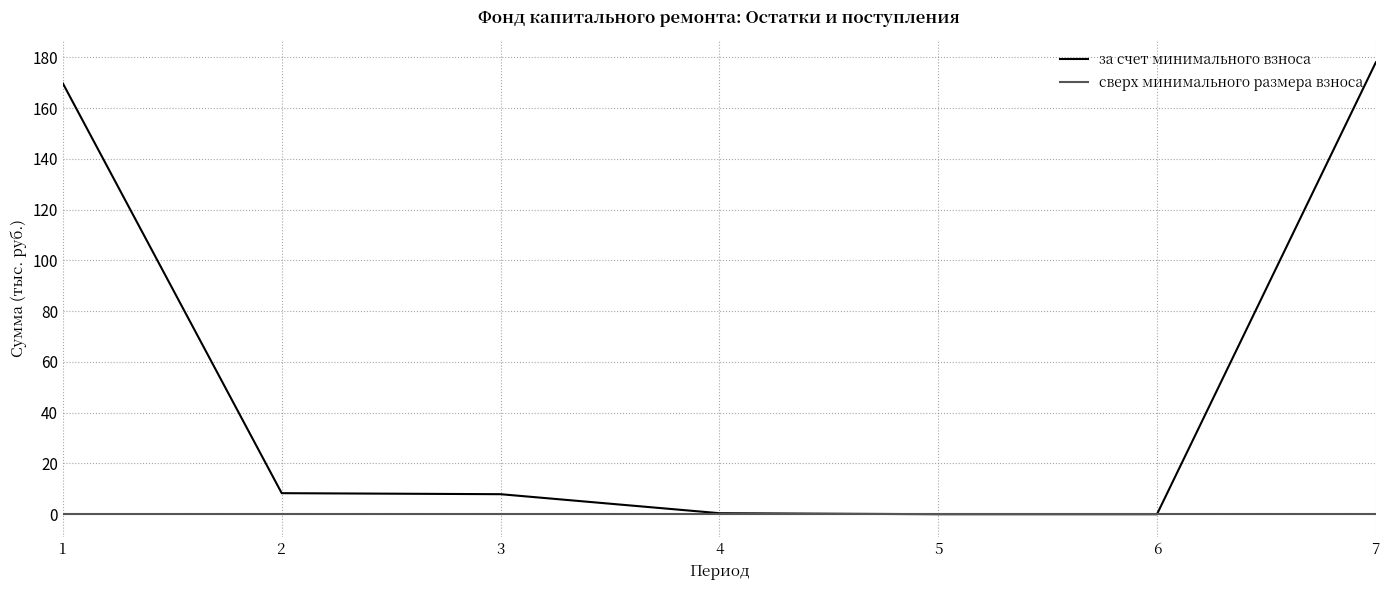

At which category is the sum across all series the highest?

7